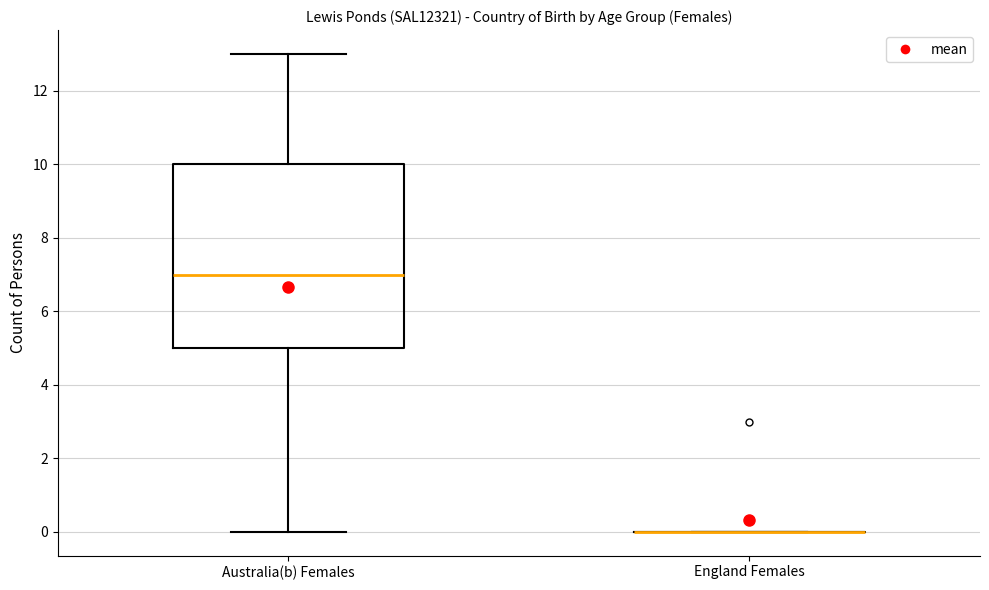

Reading left to right, transcribe this box plot: for each box, give where its median line is, the range the box spans, and where its two whiskers end, as read against the y-axis. The values are not printed on the chart, so give them approximately, as read against the axis.

Australia(b) Females: median 7, box 5 to 10, whiskers 0 to 13
England Females: box collapsed to a line at 0, whiskers 0 to 0